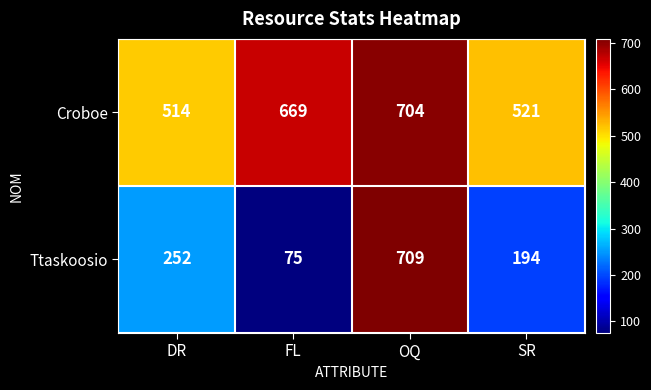

How many categories are shown in the chart?

4